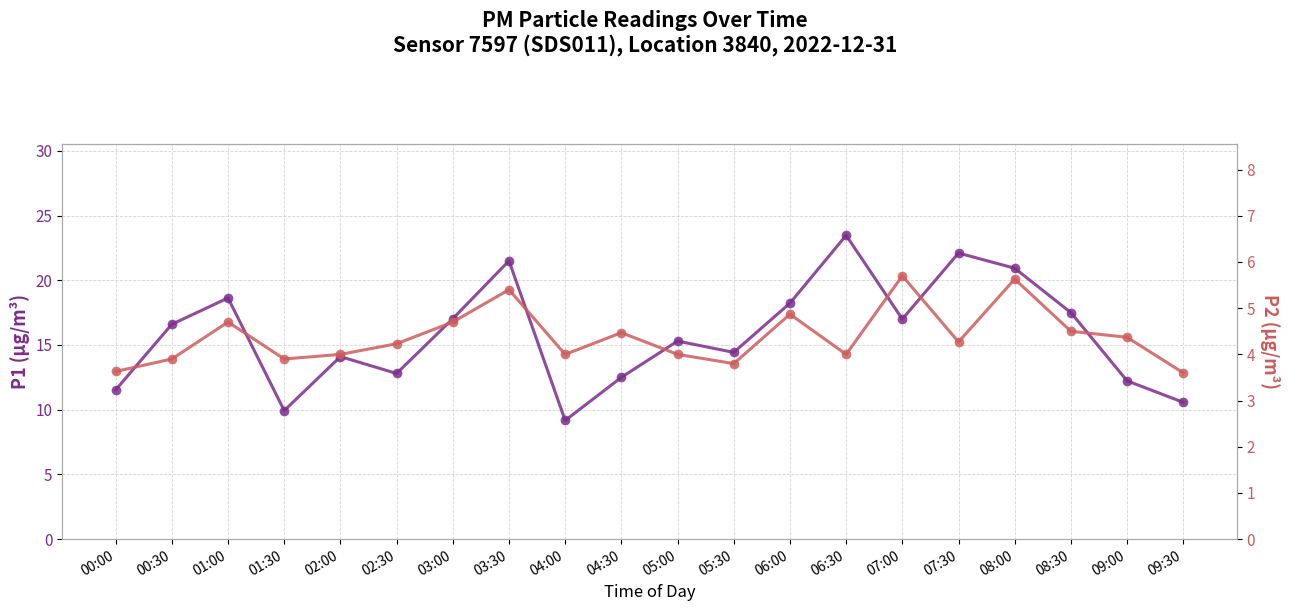

How many series are shown in this chart?

2